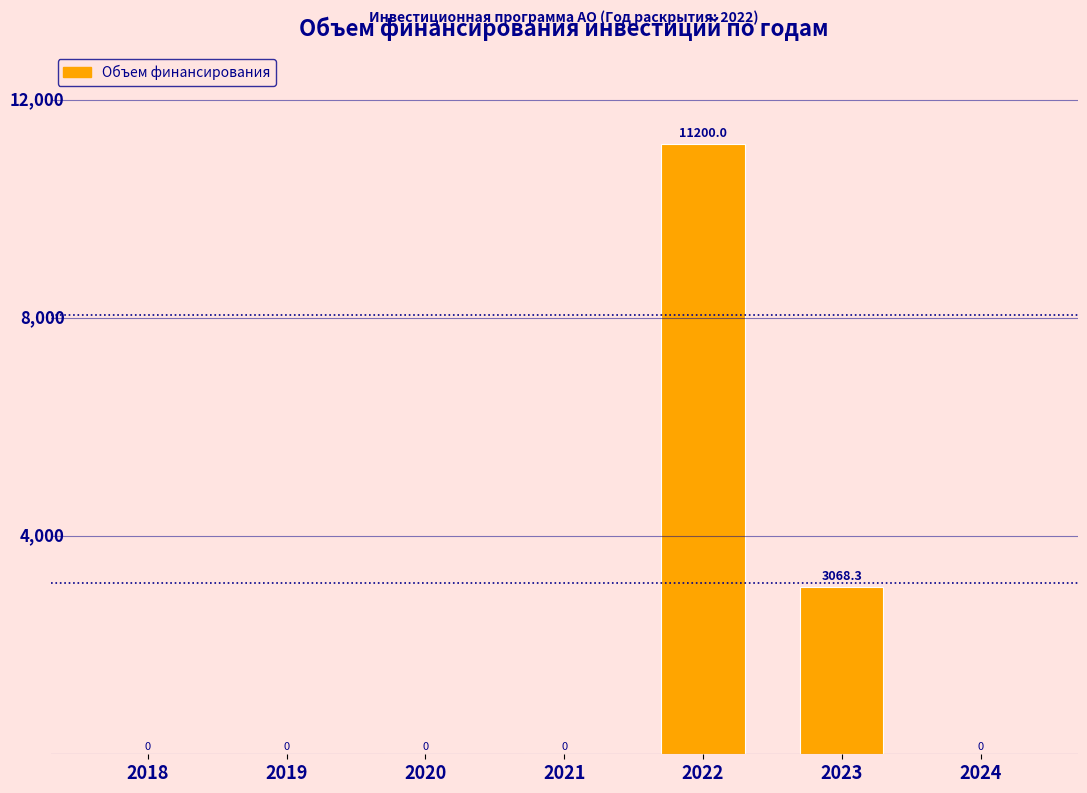

Reading right to left, transcribe all the data shown in this chart.

2024=0.0	2023=3068.3	2022=11200.0	2021=0.0	2020=0.0	2019=0.0	2018=0.0